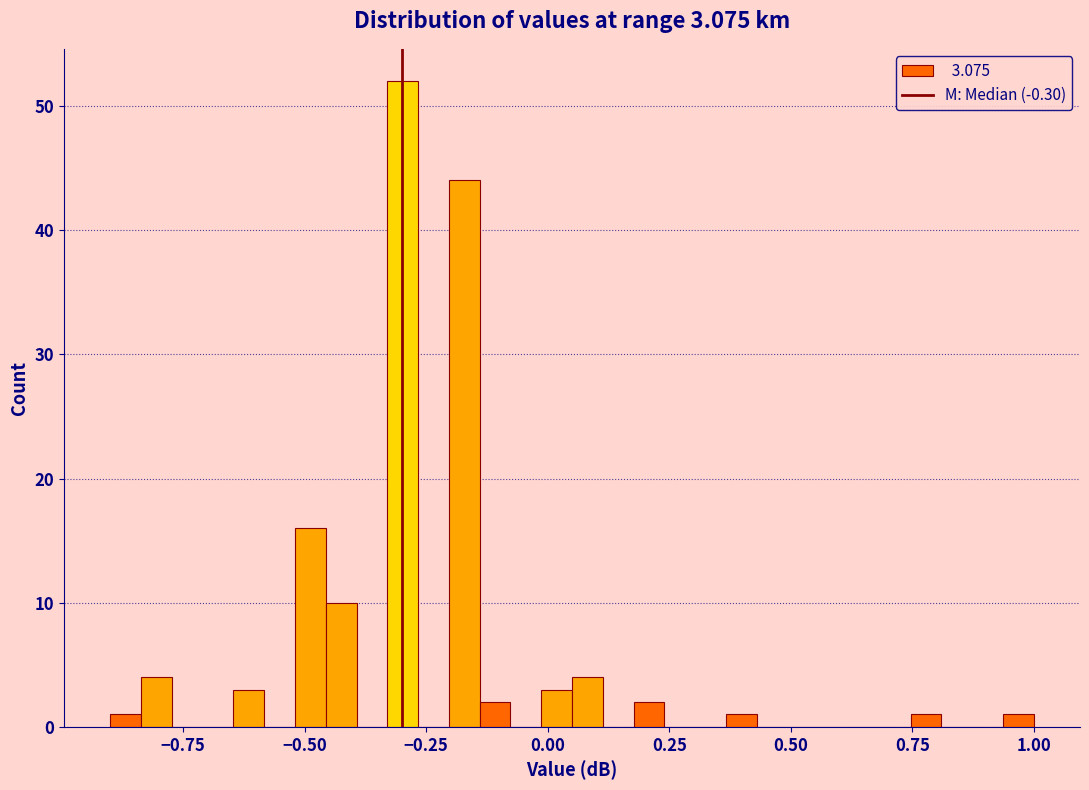

Read against the x-axis, roughly where is the centre of the tallest bar?

-0.30